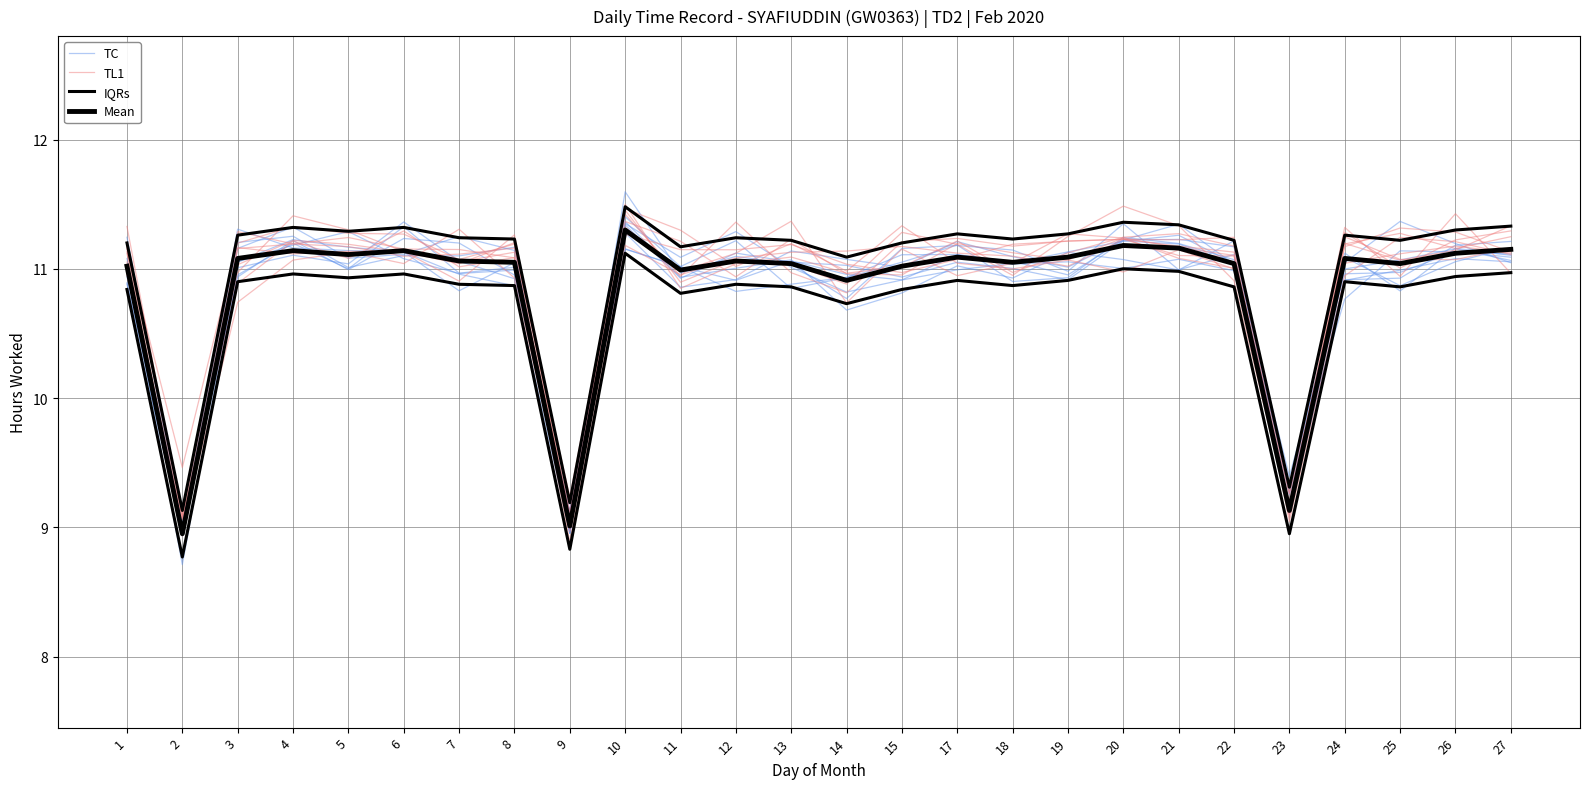

At 2, list the series in order from largest to smallest.

TL1, IQRs, Mean, TC